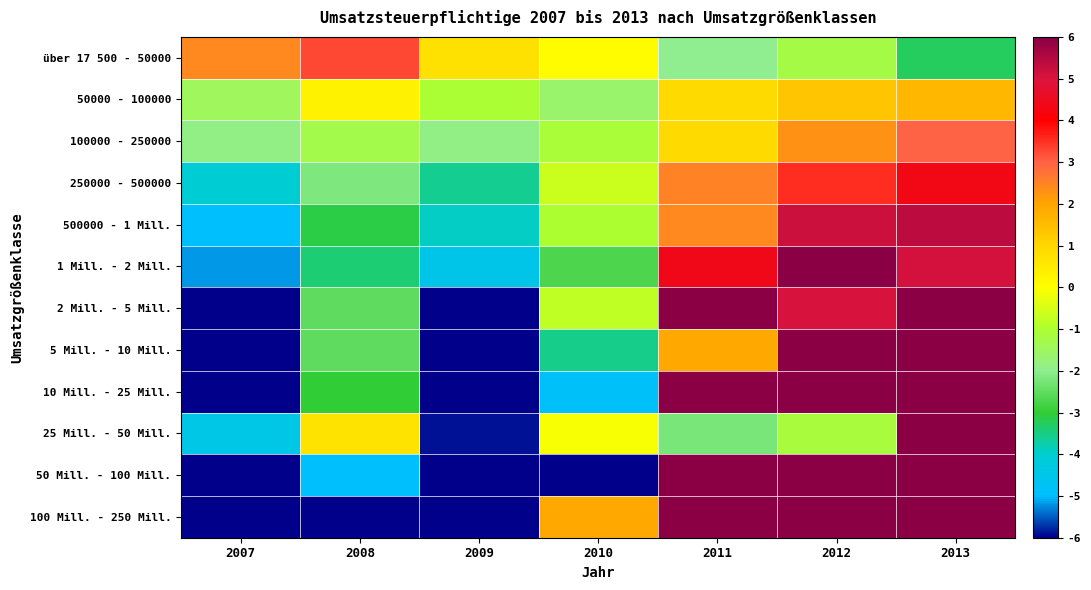

At which category is the sum across all series the highest?

2013